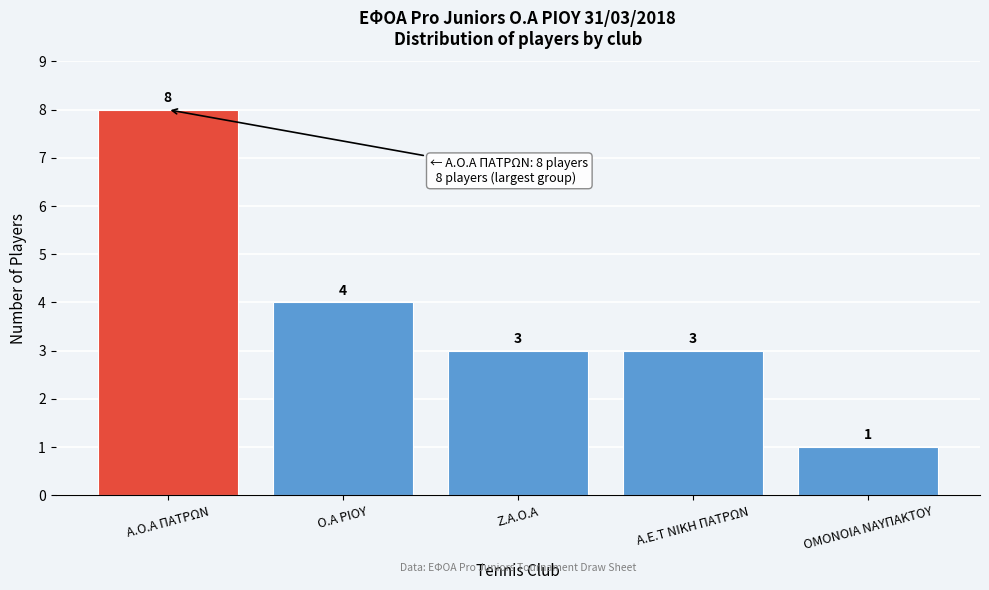

Reading left to right, transcribe all the data shown in this chart.

Α.Ο.Α ΠΑΤΡΩΝ=8	Ο.Α ΡΙΟΥ=4	Ζ.Α.Ο.Α=3	Α.Ε.Τ ΝΙΚΗ ΠΑΤΡΩΝ=3	ΟΜΟΝΟΙΑ ΝΑΥΠΑΚΤΟΥ=1